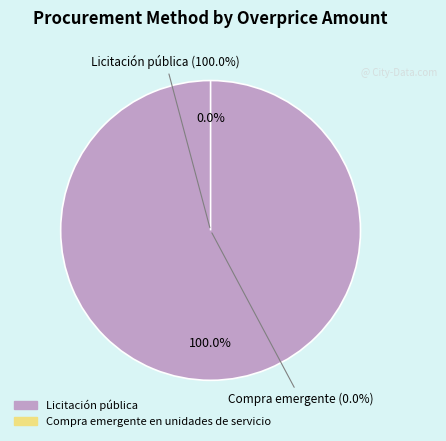

To the nearest percent, what percentage of the pie is Licitación pública?

100%